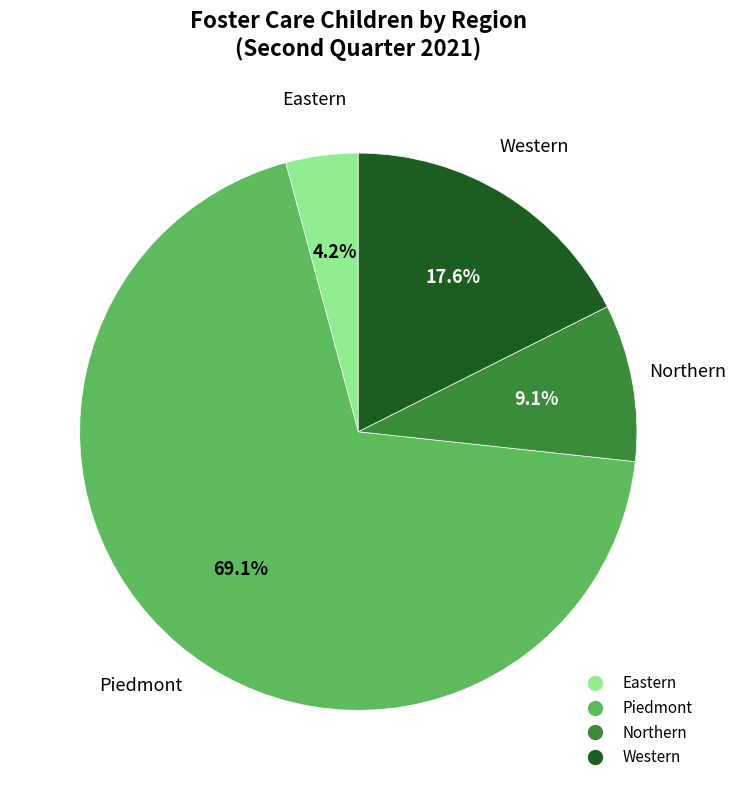

Does any single category account for the majority?

Yes